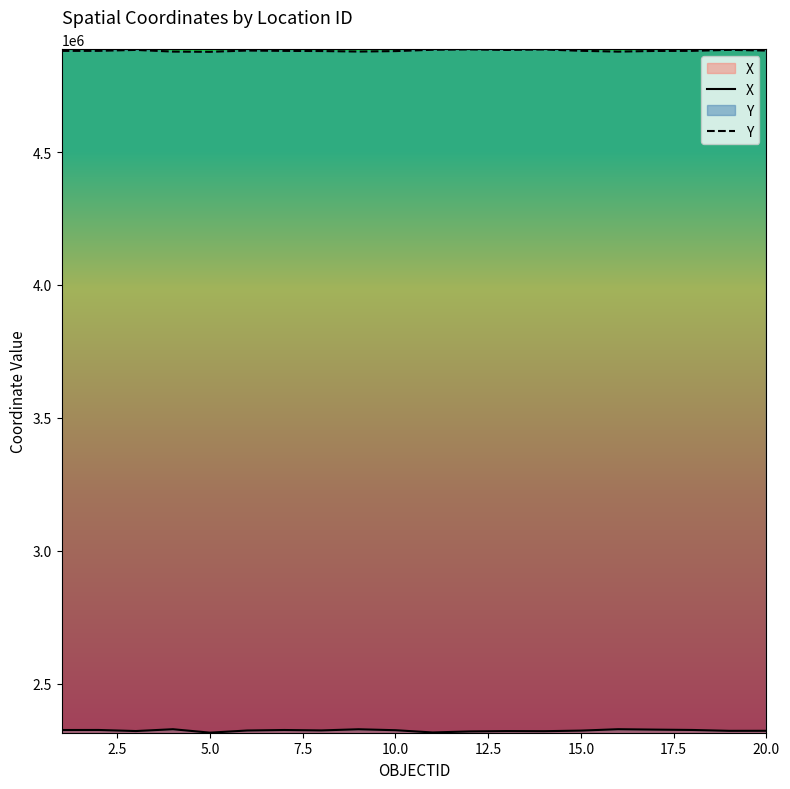

What is the smallest value displayed?

2315827.2